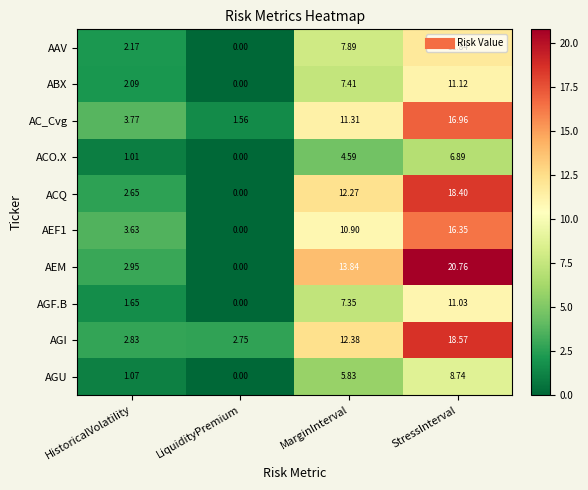

At which label does AGI first exceed 12?

MarginInterval